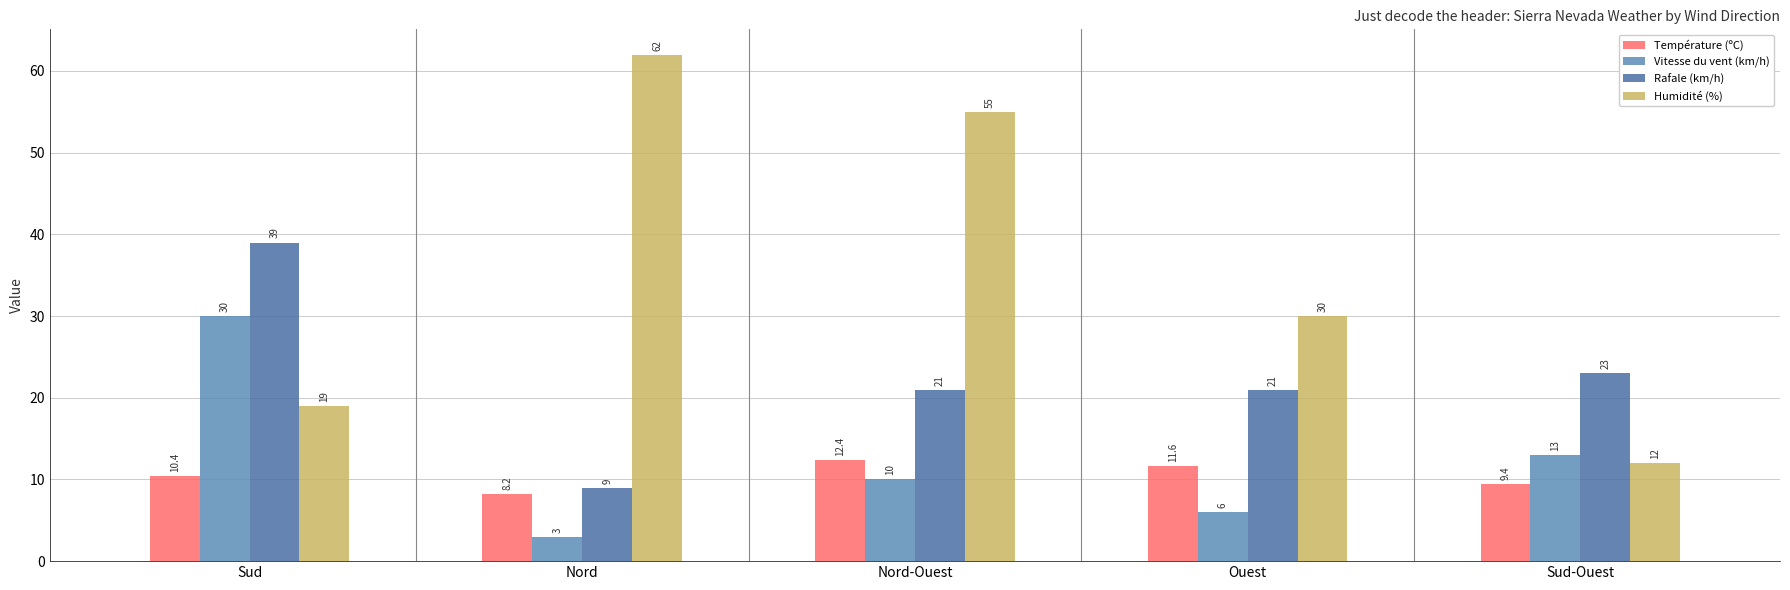

Between Nord and Sud-Ouest, which series saw the biggest shift?

Humidité (%)